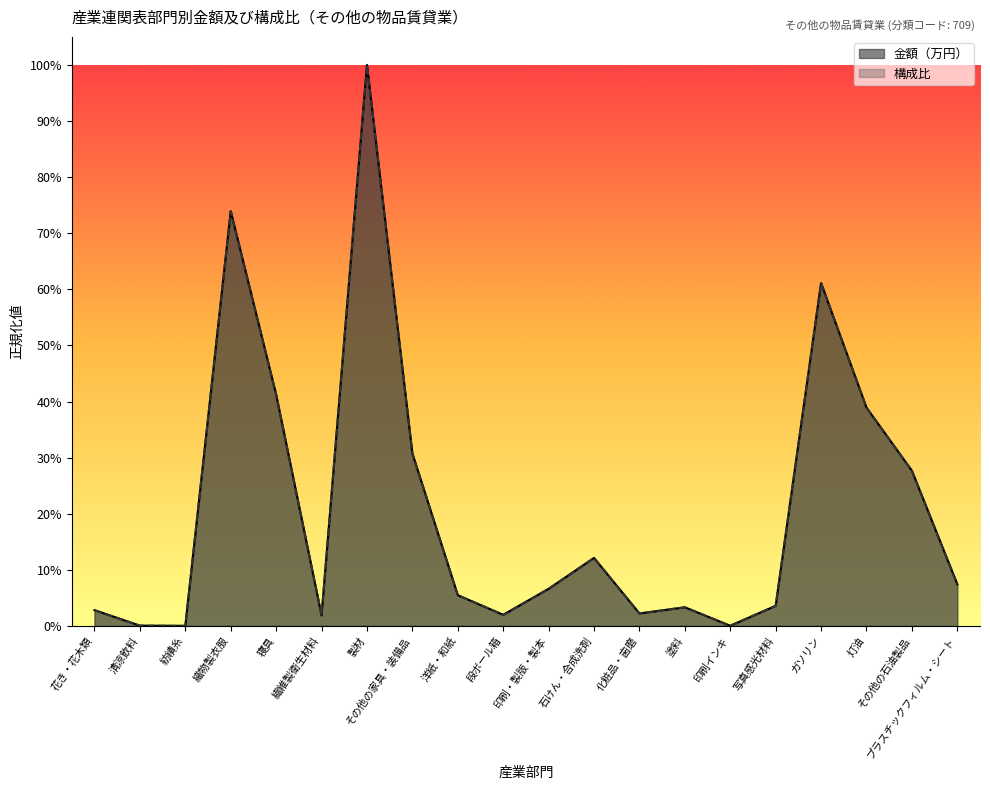

What is the label of the 19th point from the left?

その他の石油製品